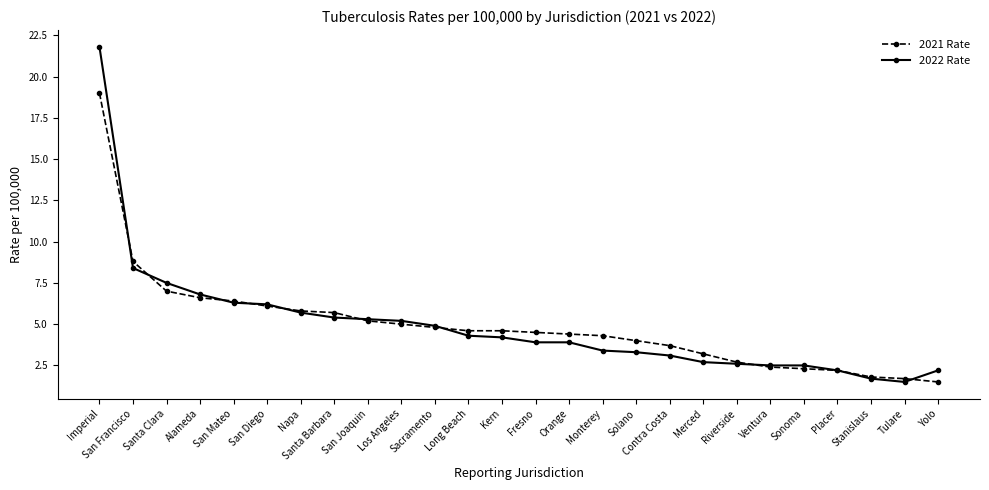

Between San Francisco and San Diego, which series saw the biggest shift?

2021 Rate